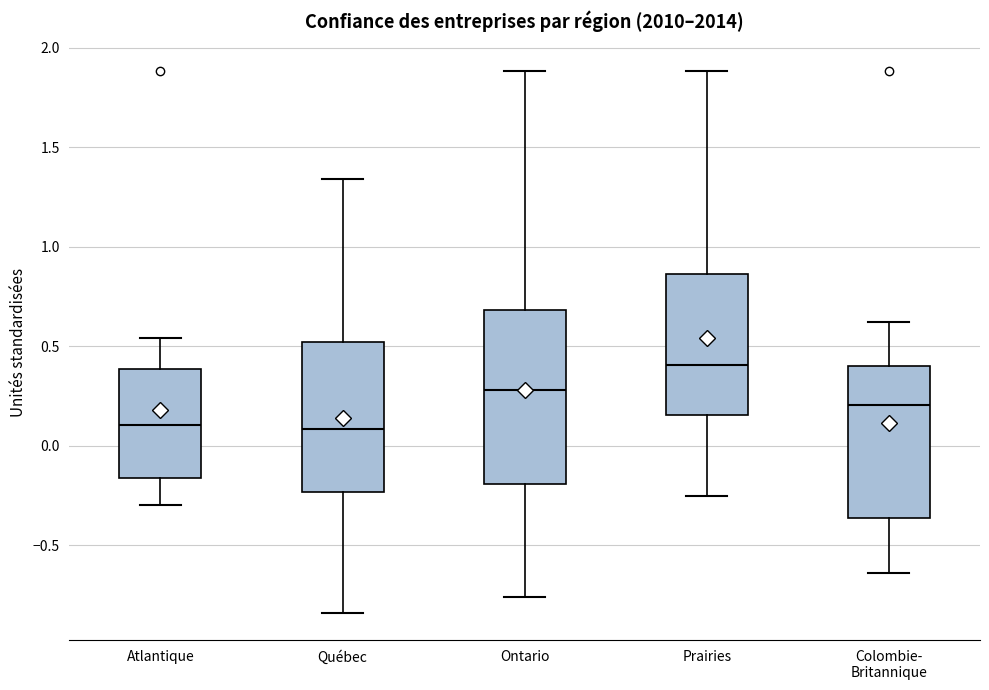

Reading left to right, transcribe this box plot: for each box, give where its median line is, the range the box spans, and where its two whiskers end, as read against the y-axis. The values are not printed on the chart, so give them approximately, as read against the axis.

Atlantique: median 0.10, box -0.15 to 0.40, whiskers -0.30 to 0.55
Québec: median 0.10, box -0.25 to 0.50, whiskers -0.85 to 1.35
Ontario: median 0.30, box -0.20 to 0.70, whiskers -0.75 to 1.90
Prairies: median 0.40, box 0.15 to 0.85, whiskers -0.25 to 1.90
Colombie- Britannique: median 0.20, box -0.35 to 0.40, whiskers -0.65 to 0.60